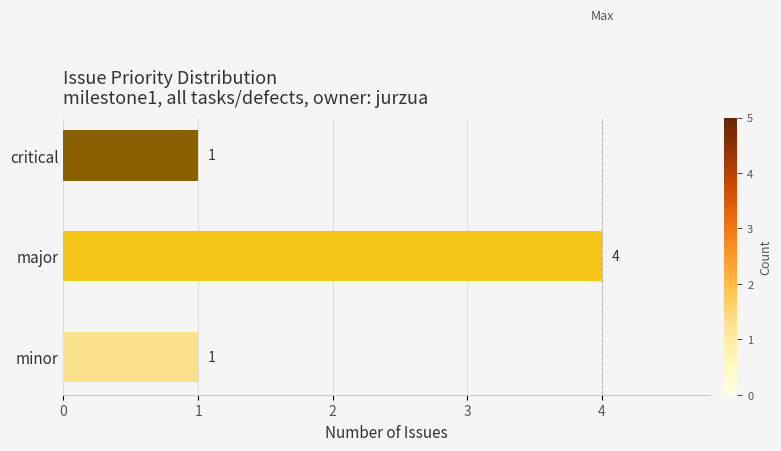

Reading top to bottom, transcribe all the data shown in this chart.

critical=1	major=4	minor=1